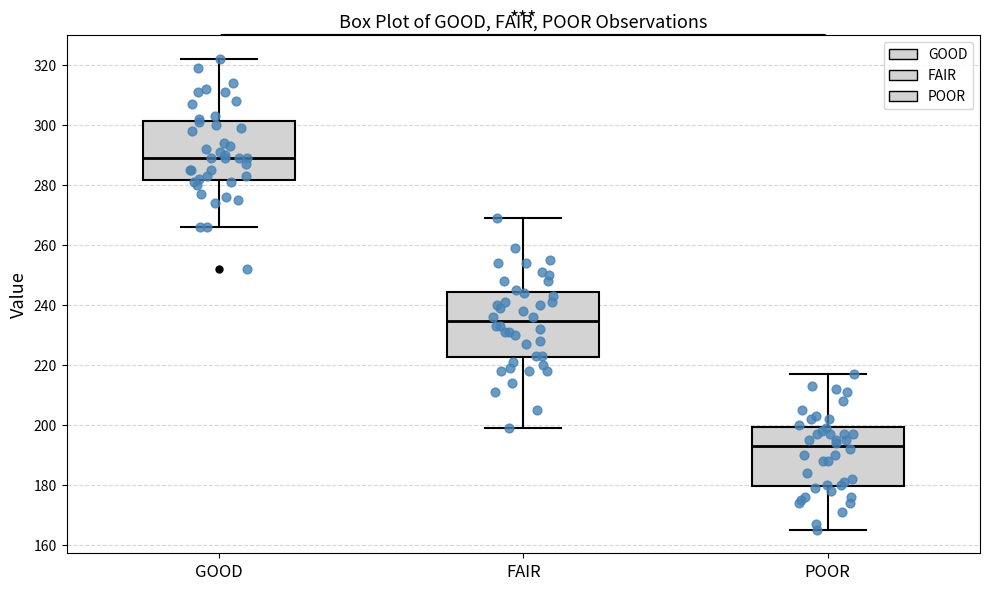

Reading left to right, transcribe this box plot: for each box, give where its median line is, the range the box spans, and where its two whiskers end, as read against the y-axis. The values are not printed on the chart, so give them approximately, as read against the axis.

GOOD: median 290, box 282 to 302, whiskers 266 to 322
FAIR: median 234, box 222 to 244, whiskers 200 to 270
POOR: median 194, box 180 to 200, whiskers 166 to 218